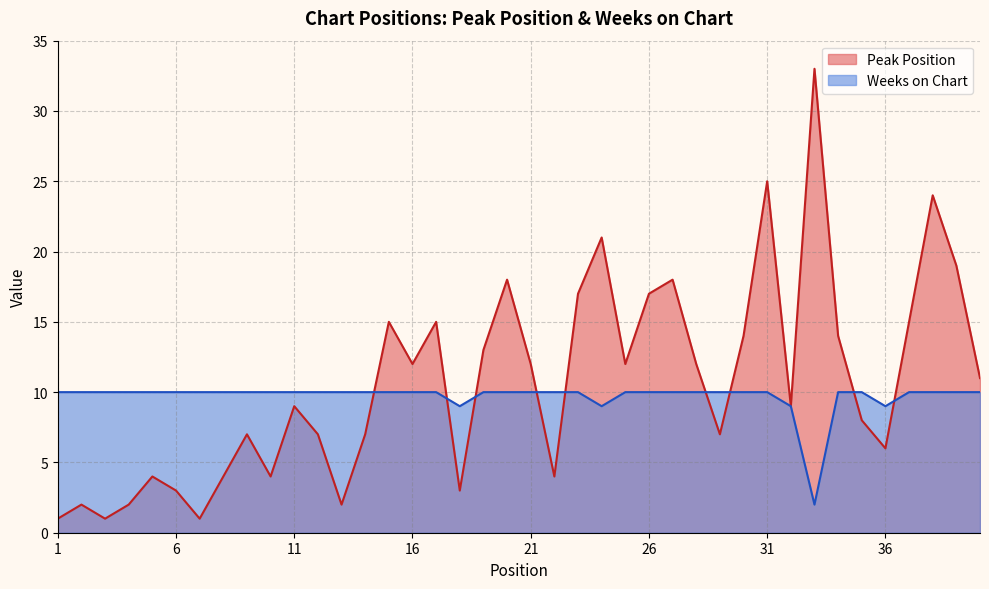

Does the chart display data point markers on the line(s)?

No